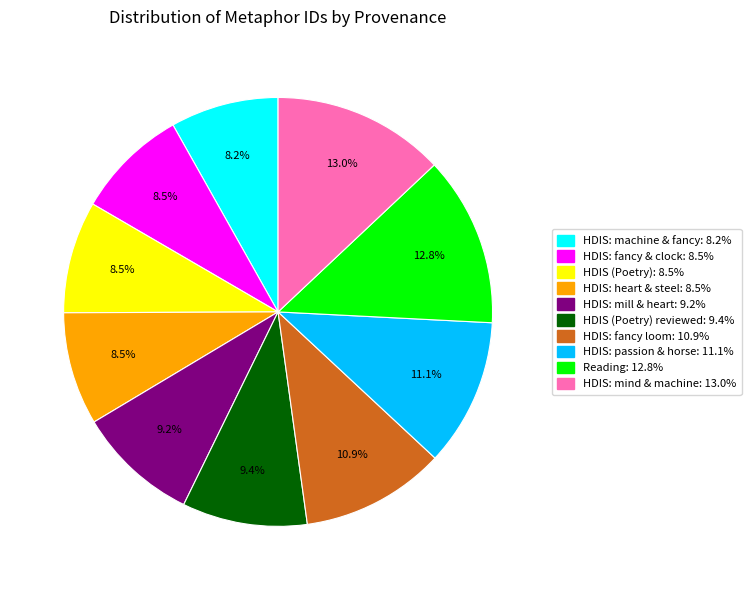

What percentage is NOT represented by Reading: 12.8%?

87.2%